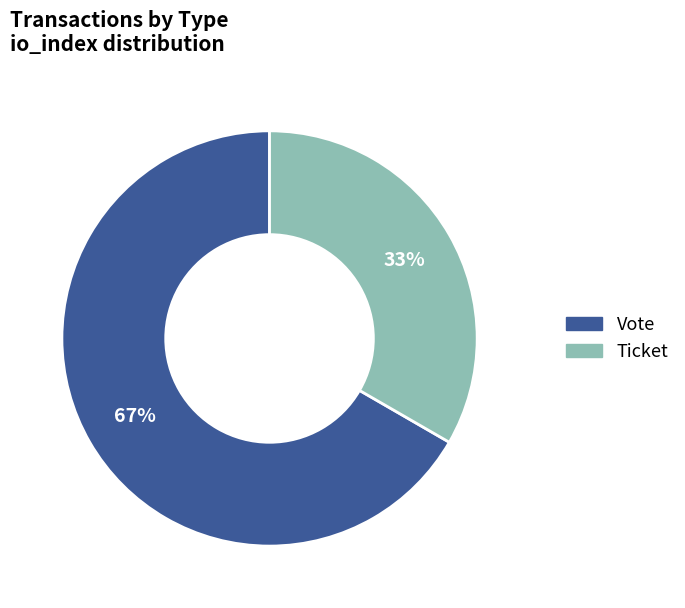

Does any single category account for the majority?

Yes